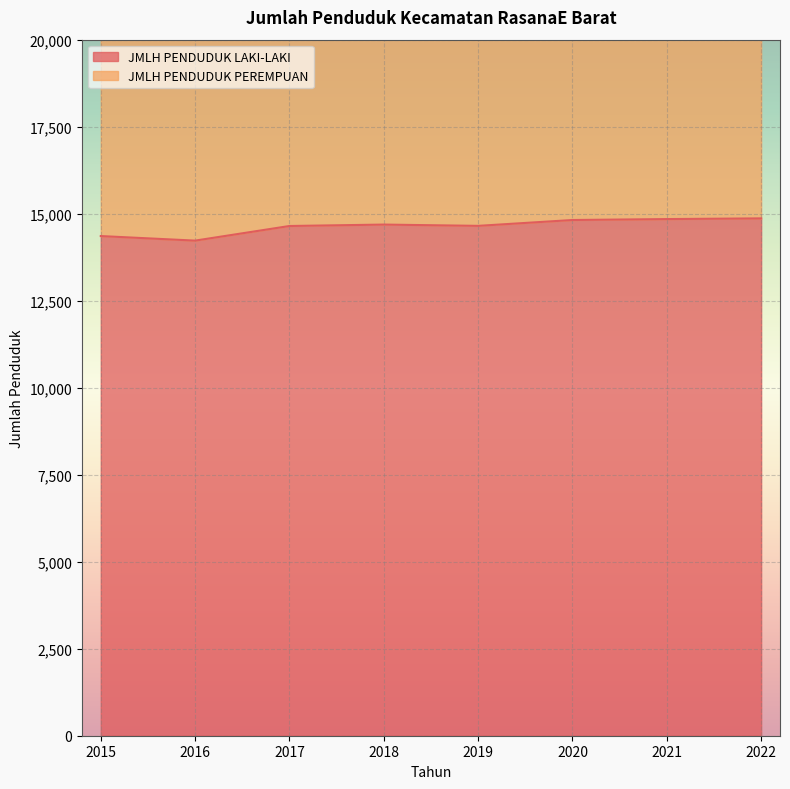

Is it true that JMLH PENDUDUK LAKI-LAKI equals 14646 at 2017?

True